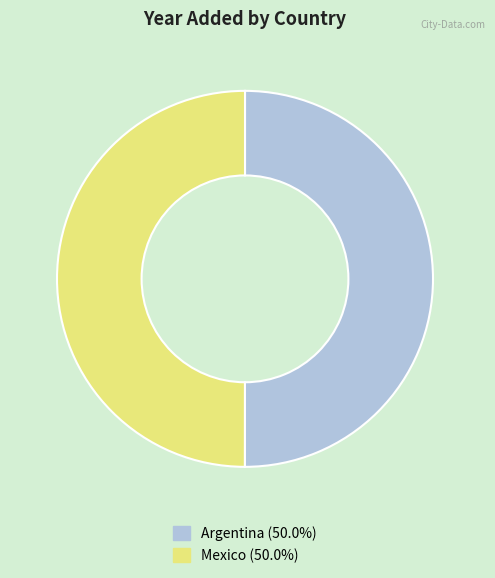

Is it true that Mexico is 56% of the pie?

False